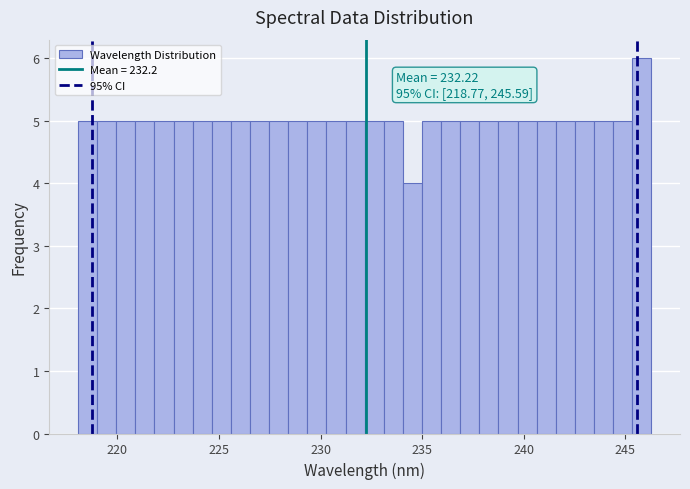

Read against the x-axis, roughly where is the centre of the tallest bar?

246.0